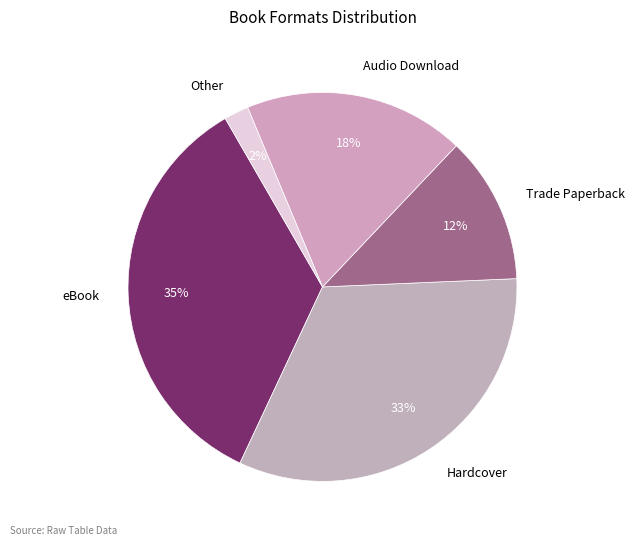

Between Other and Trade Paperback, which is larger?

Trade Paperback